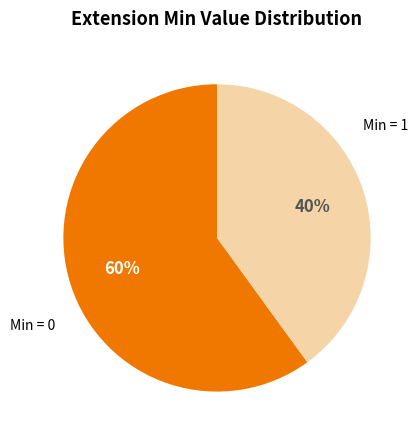

Does any single category account for the majority?

Yes